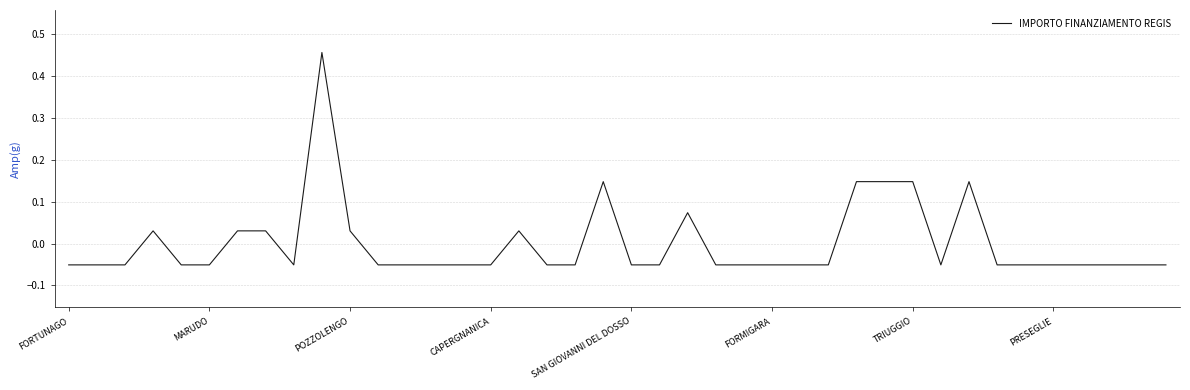

True or false: the data has more than 0 interior local peaks.

True